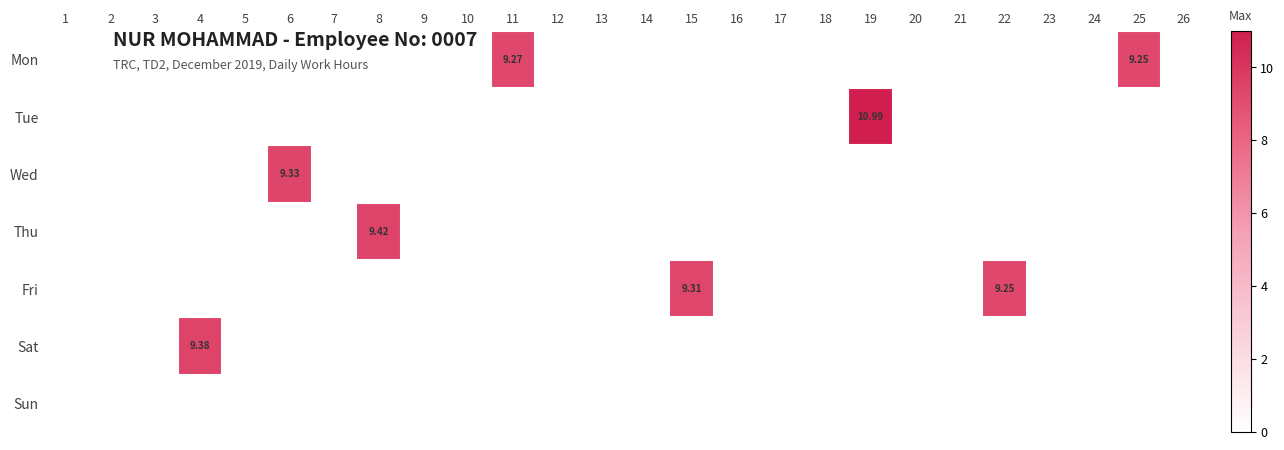

How many Mon values are between 0 and 1?

24